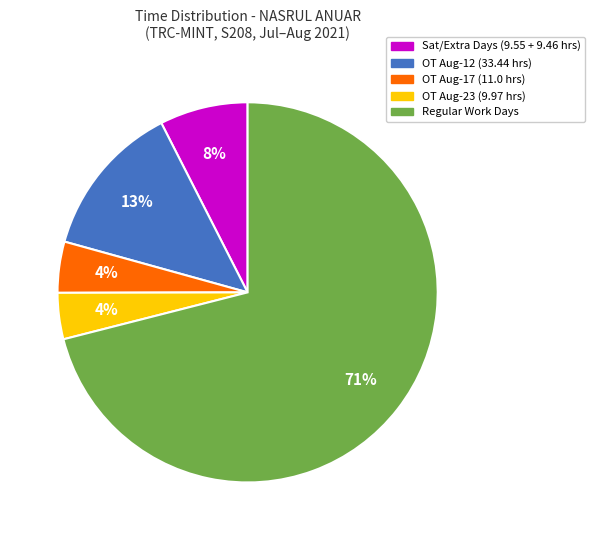

Is it true that OT Aug-12 (33.44 hrs) is 13% of the pie?

True